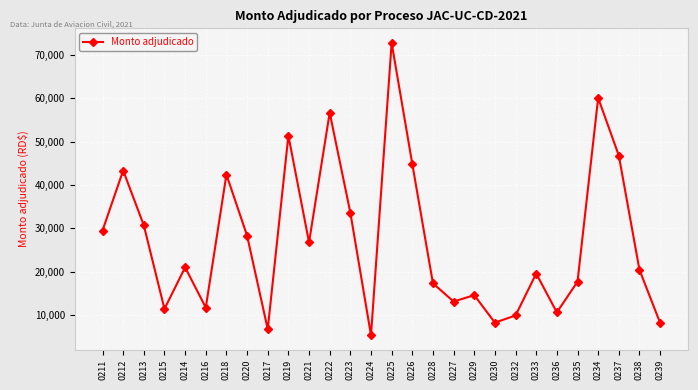

What is the ratio of the value at 0221 to the value at 0236?

2.5